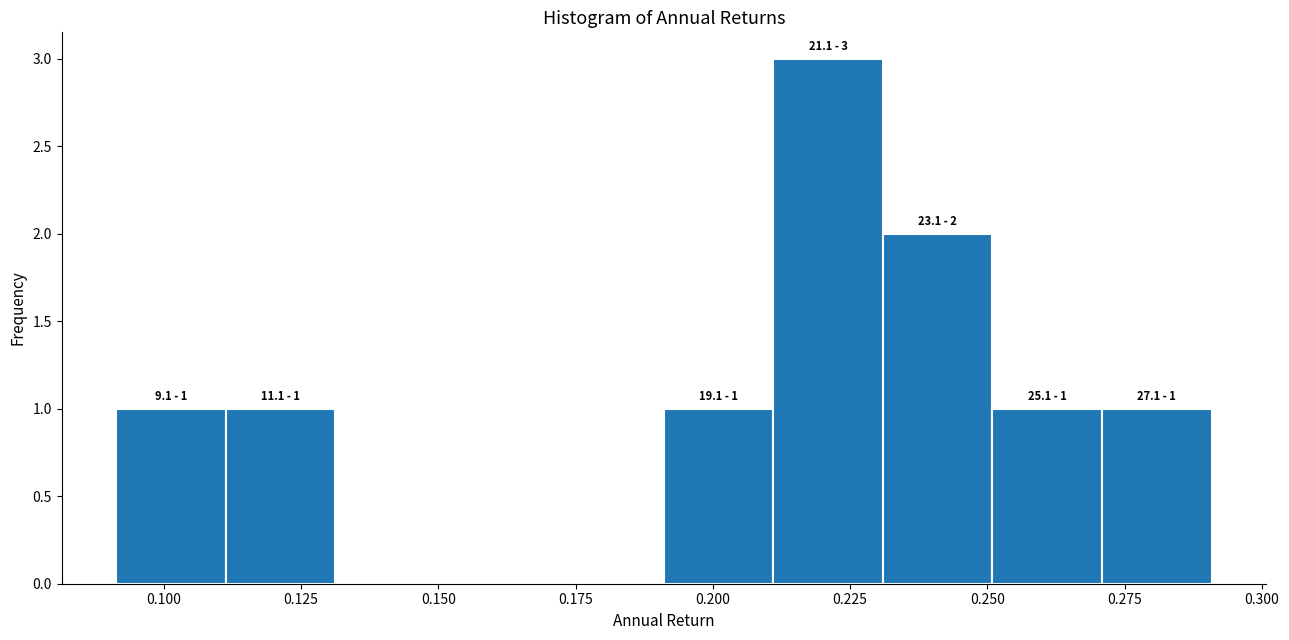

Read against the x-axis, roughly where is the centre of the tallest bar?

0.220